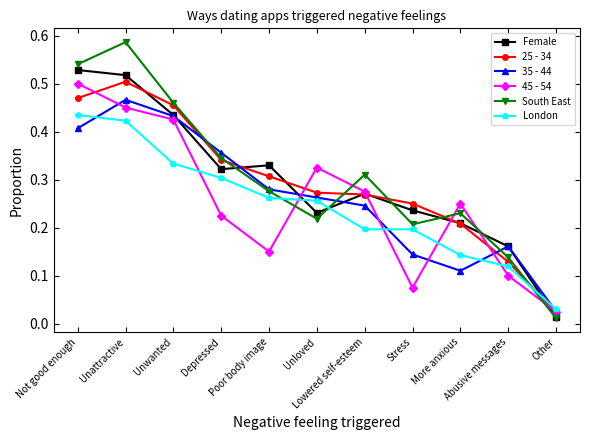

Which series has the largest range (max minus min)?

South East